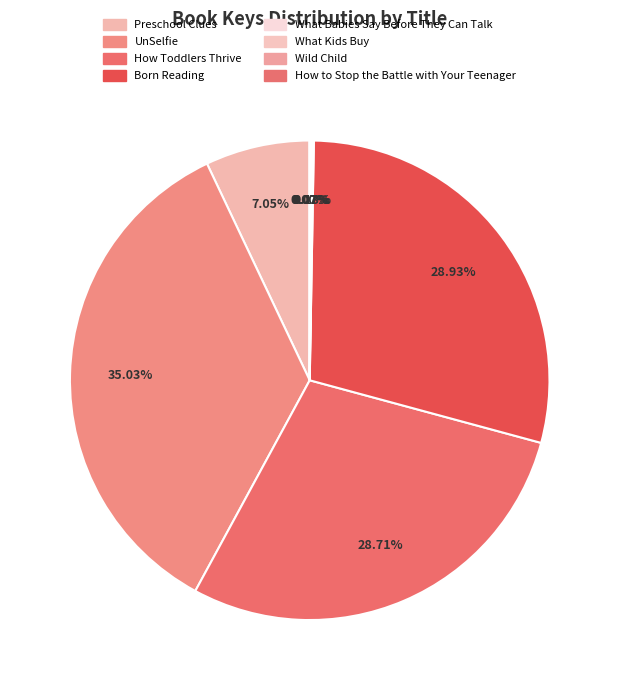

Rank the categories by value from lowest to highest.

How to Stop the Battle with Your Teenager, Wild Child, What Kids Buy, What Babies Say Before They Can Talk, Preschool Clues, How Toddlers Thrive, Born Reading, UnSelfie